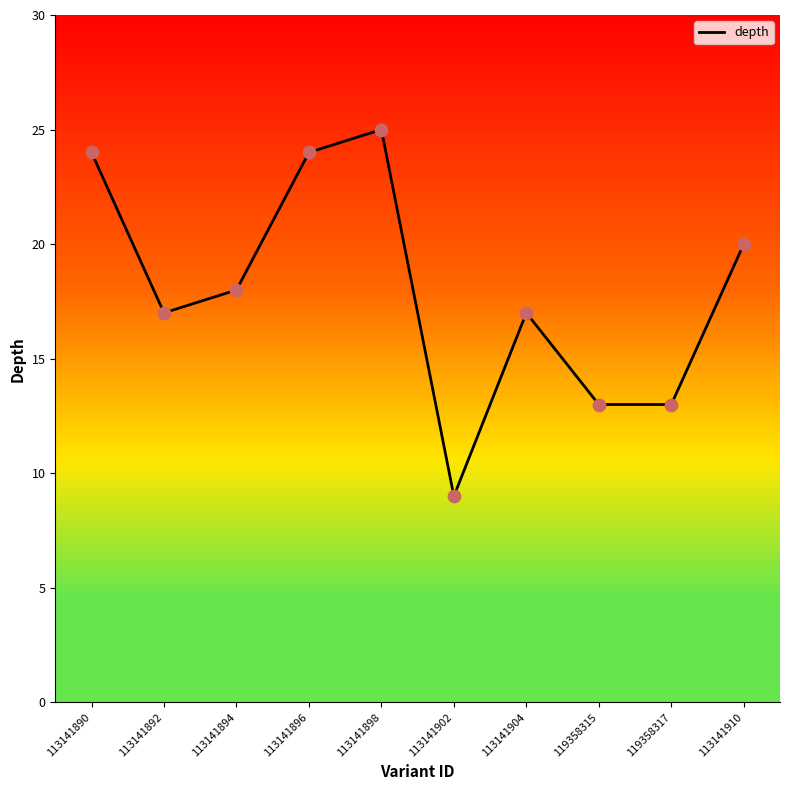

What is the change in value from 113141902 to 113141910?

+11